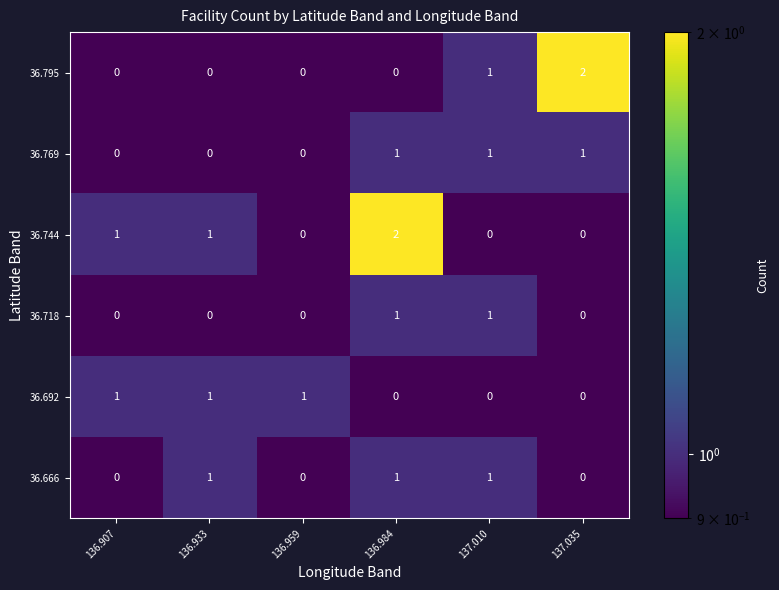

Is the value of 36.744 at 136.907 greater than the value of 36.718 at 136.959?

Yes